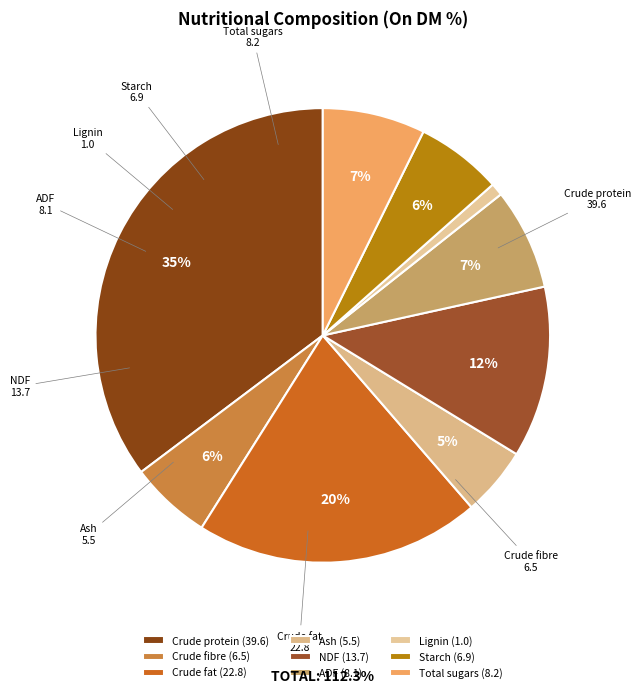

True or false: ADF accounts for 7% of the total.

True